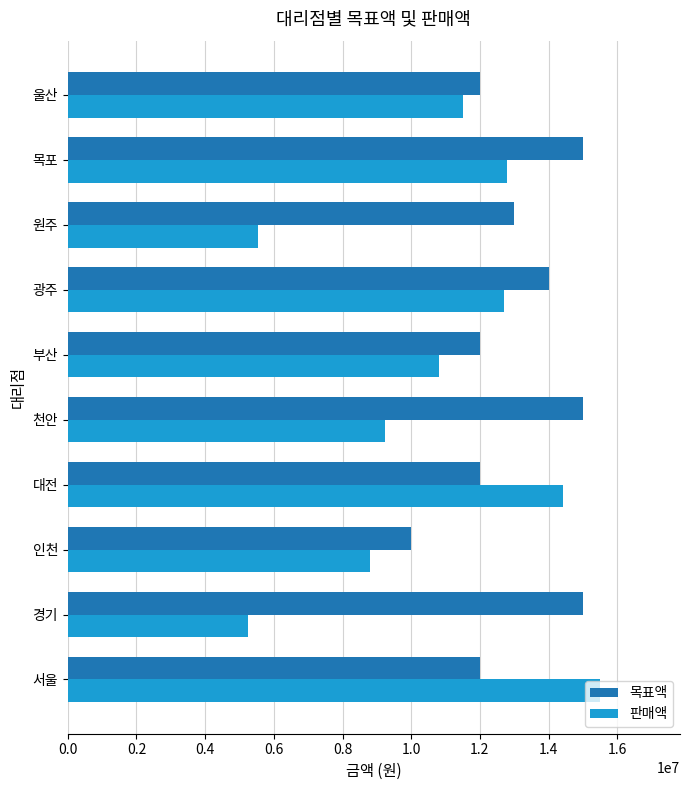

What is the difference between the second highest and minimum values in the 목표액 series?

5000000